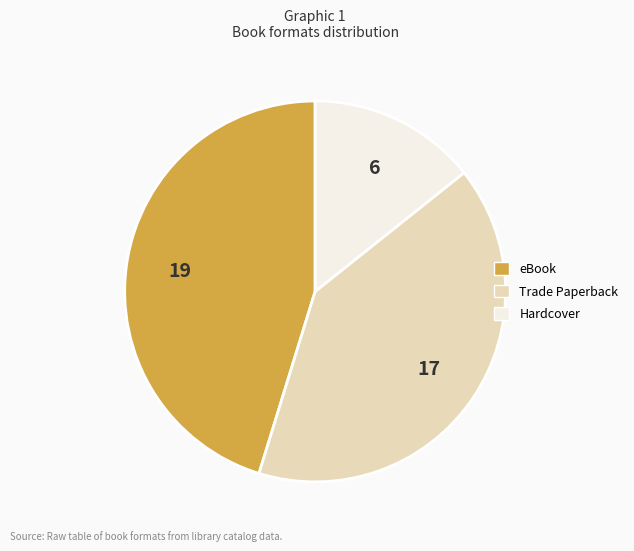

Rank the categories by value from lowest to highest.

Hardcover, Trade Paperback, eBook